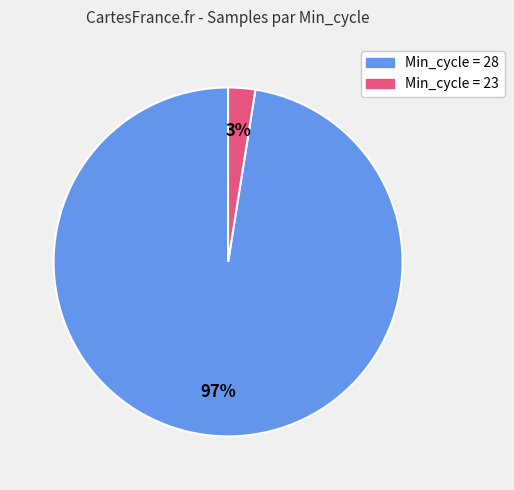

To the nearest percent, what is the average slice percentage?

50%